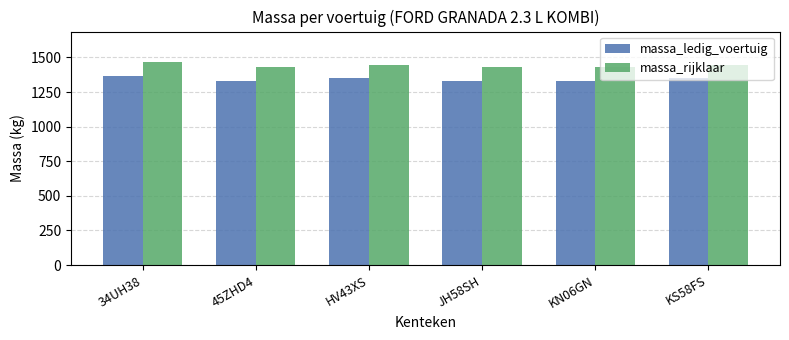

True or false: massa_rijklaar has a value of 1467 at 34UH38.

True